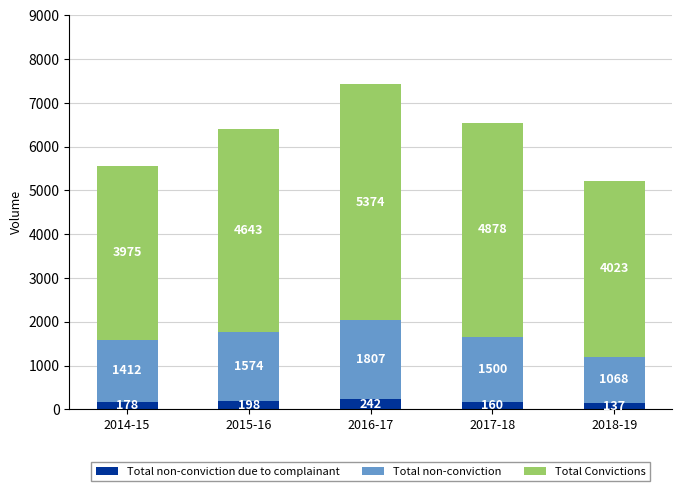

At which category is the sum across all series the highest?

2016-17